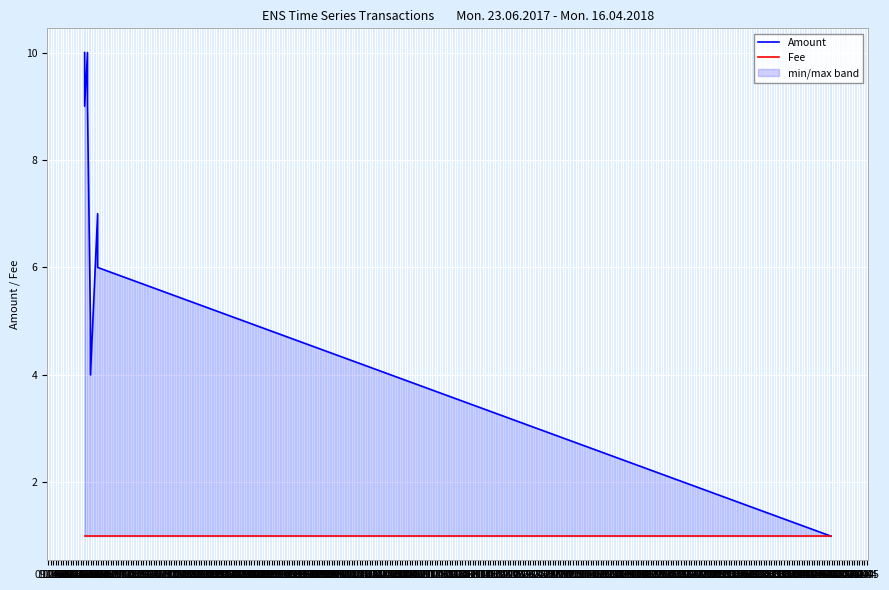

What position from the left is 17.06?

9